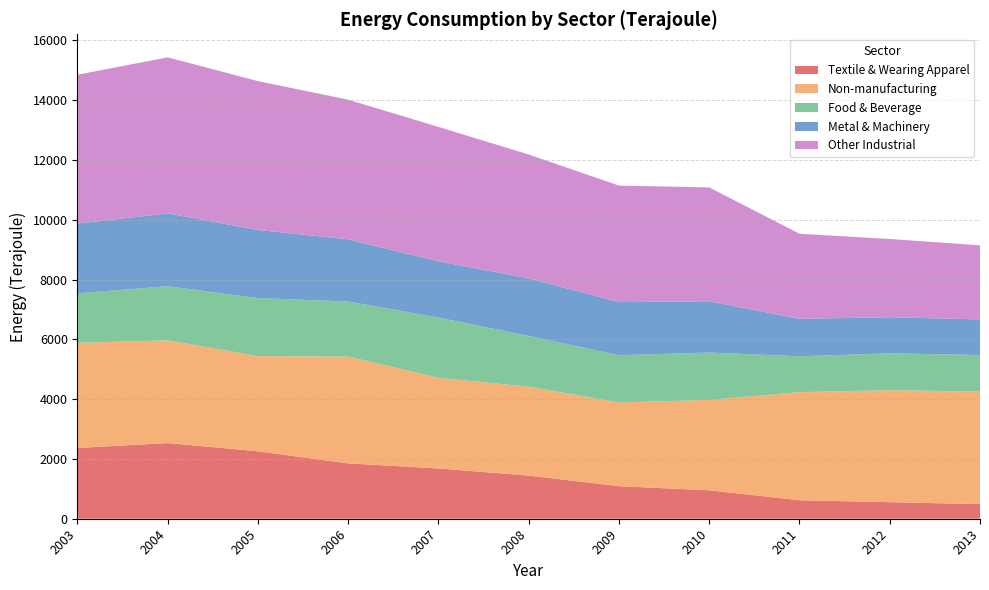

Reading left to right, list all the values displayed in this chart.

Textile & Wearing Apparel: 2003=2367	2004=2531	2005=2256	2006=1851	2007=1682	2008=1443	2009=1089	2010=951	2011=619	2012=553	2013=489
Non-manufacturing: 2003=3517	2004=3436	2005=3183	2006=3572	2007=3032	2008=2971	2009=2799	2010=3023	2011=3613	2012=3747	2013=3761
Food & Beverage: 2003=1656	2004=1810	2005=1939	2006=1842	2007=2012	2008=1701	2009=1579	2010=1585	2011=1200	2012=1232	2013=1226
Metal & Machinery: 2003=2331	2004=2435	2005=2280	2006=2080	2007=1882	2008=1926	2009=1779	2010=1714	2011=1255	2012=1208	2013=1192
Other Industrial: 2003=4979	2004=5219	2005=4978	2006=4670	2007=4496	2008=4140	2009=3896	2010=3808	2011=2844	2012=2616	2013=2476